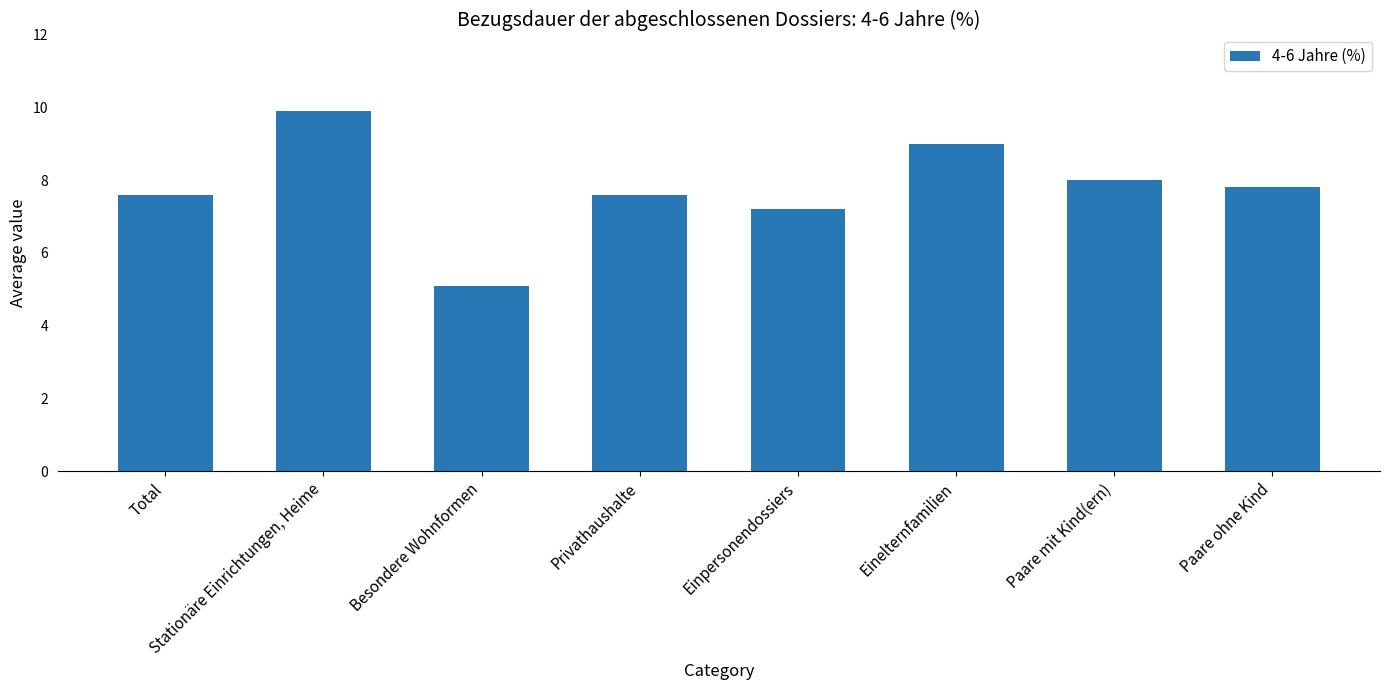

What is the ratio of the value at Einpersonendossiers to the value at Privathaushalte?

0.9